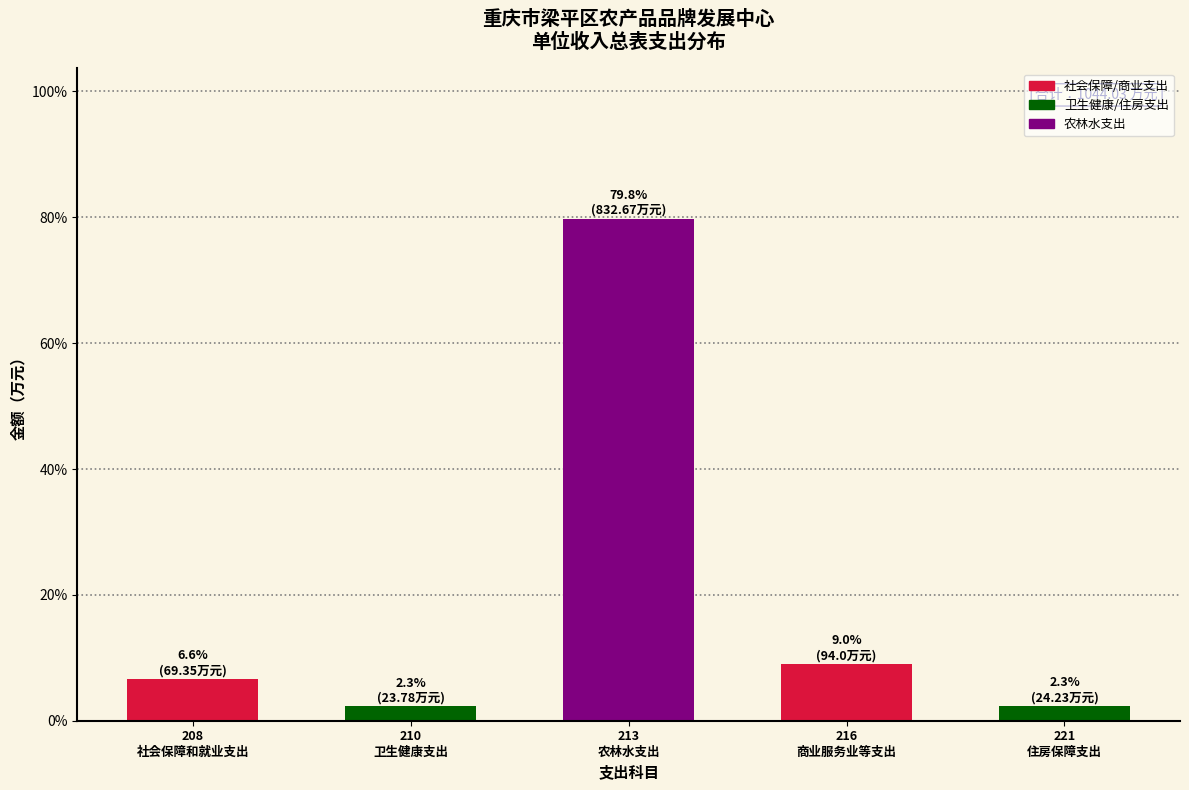

Reading left to right, list all the values displayed in this chart.

6.6	2.3	79.8	9.0	2.3